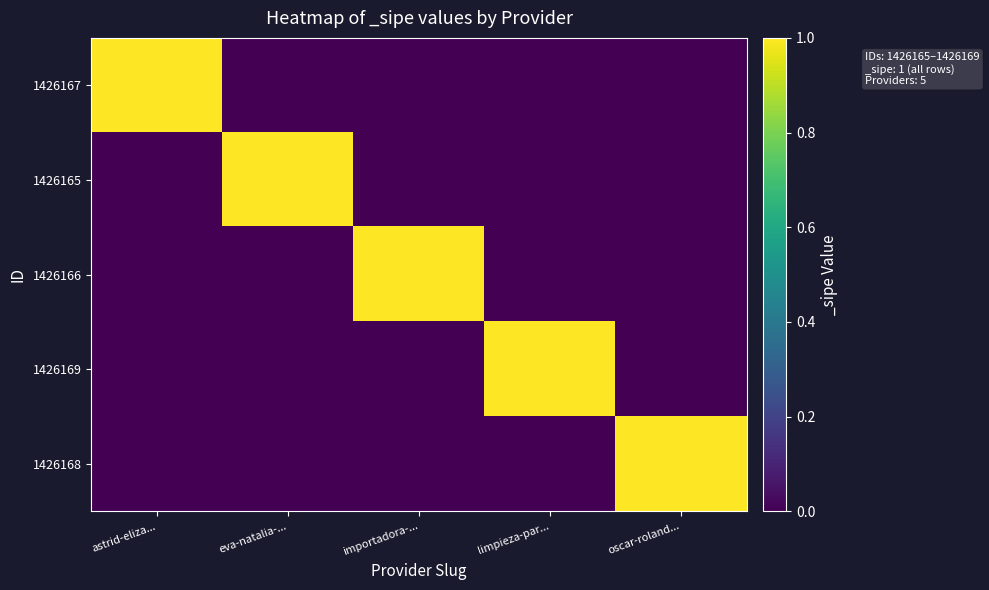

List the series in order of their peak value, lowest first.

1426167, 1426165, 1426166, 1426169, 1426168